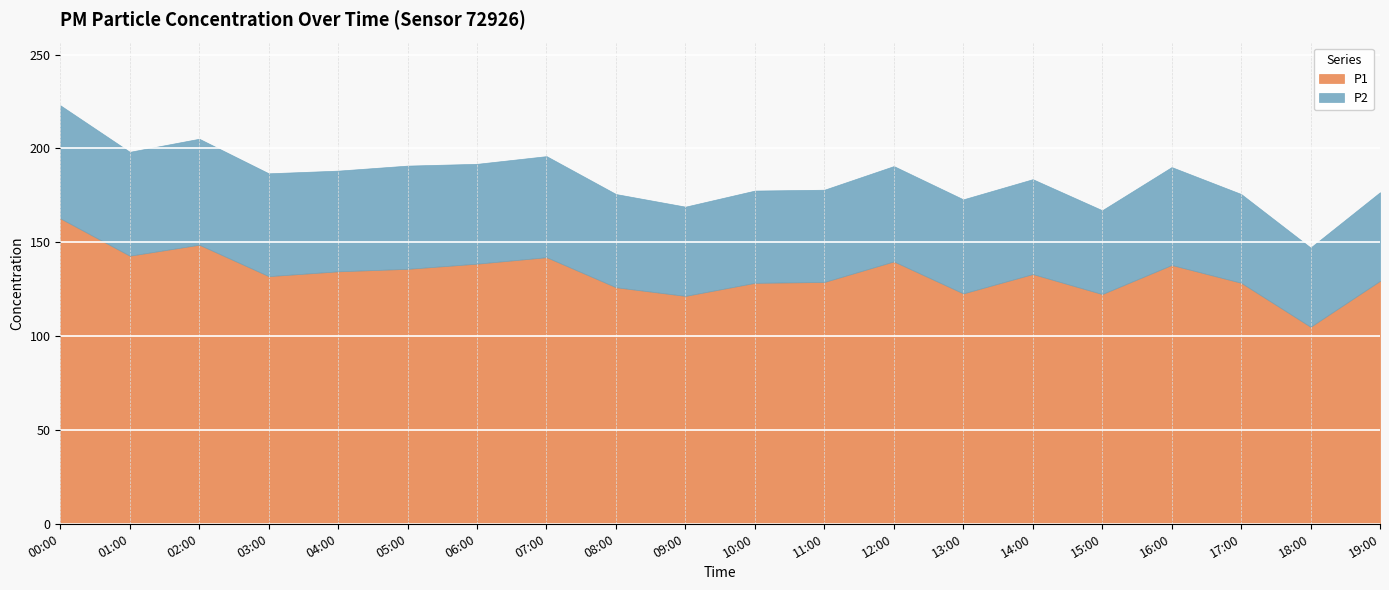

How many values in the P1 series are below 133?

10